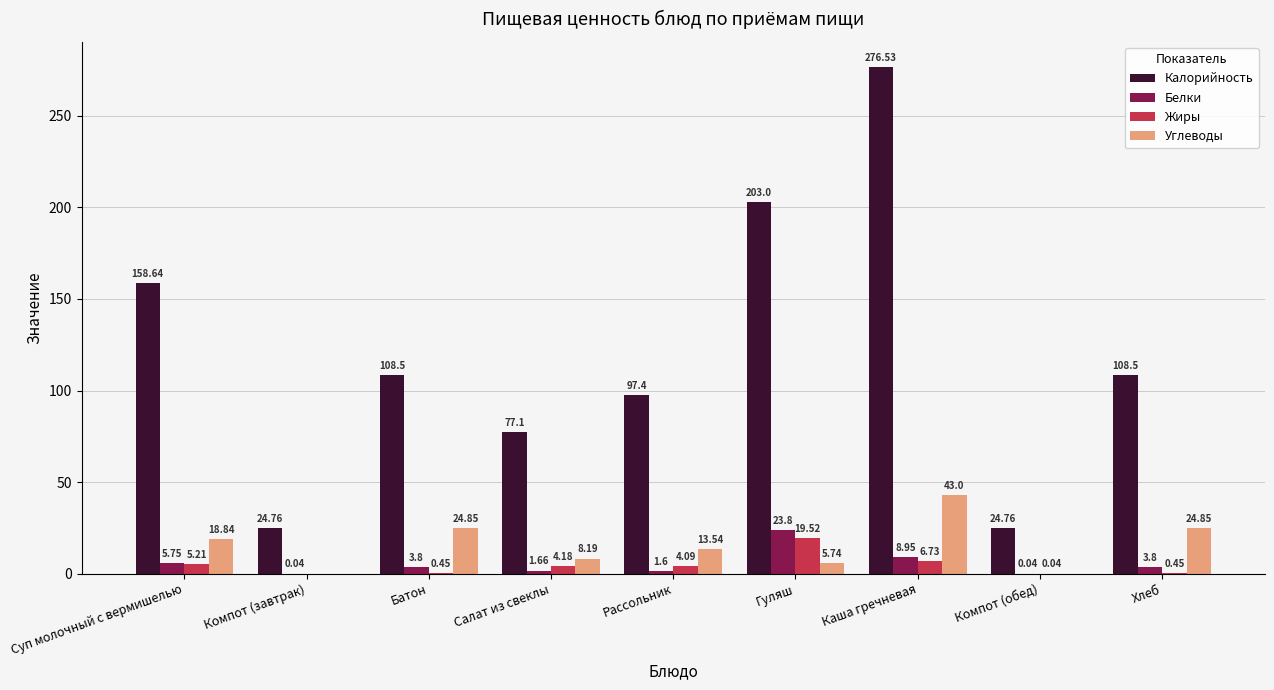

At which label does Белки reach its peak?

Гуляш